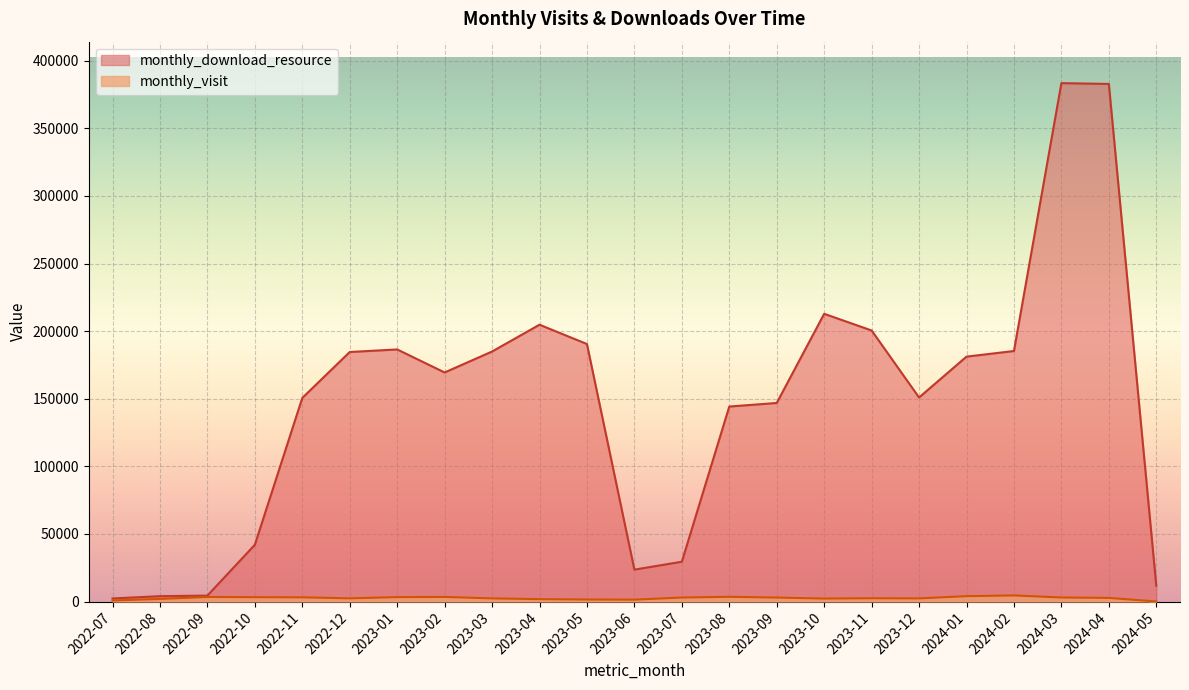

How many lines are shown in the chart?

2